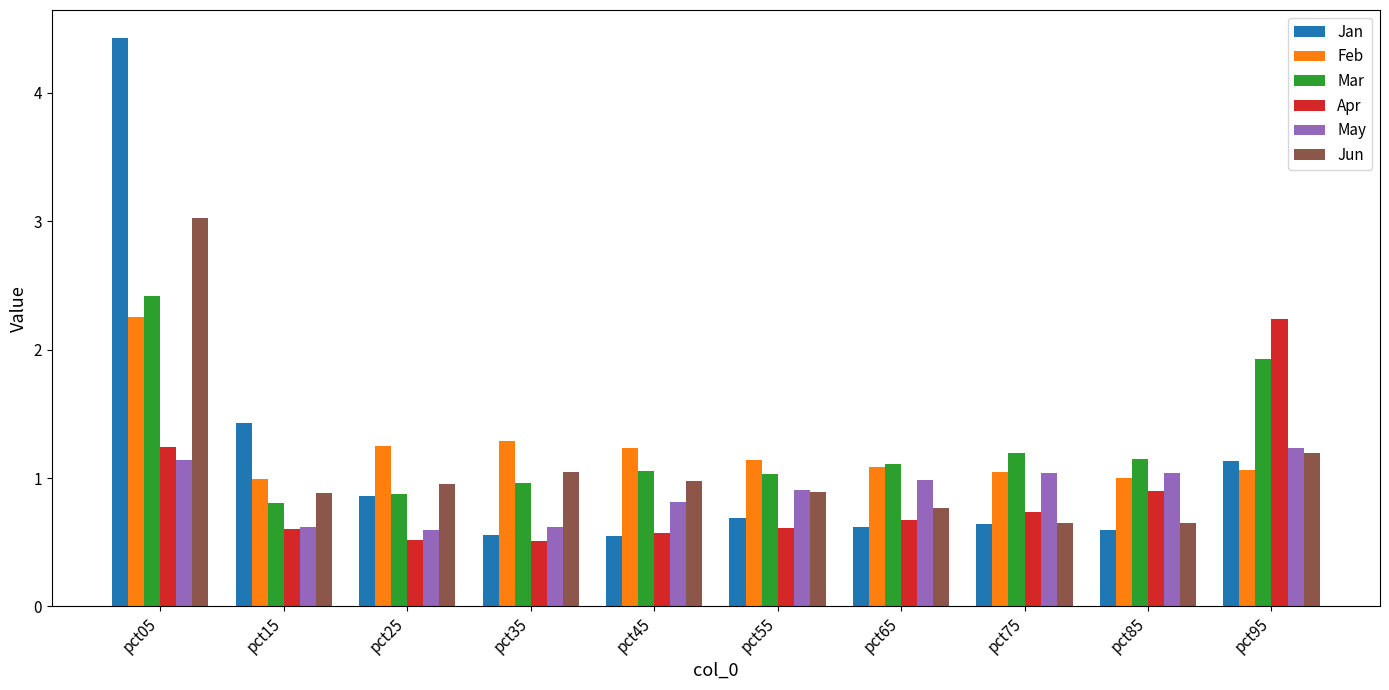

What are all the series names shown in the legend?

Jan, Feb, Mar, Apr, May, Jun